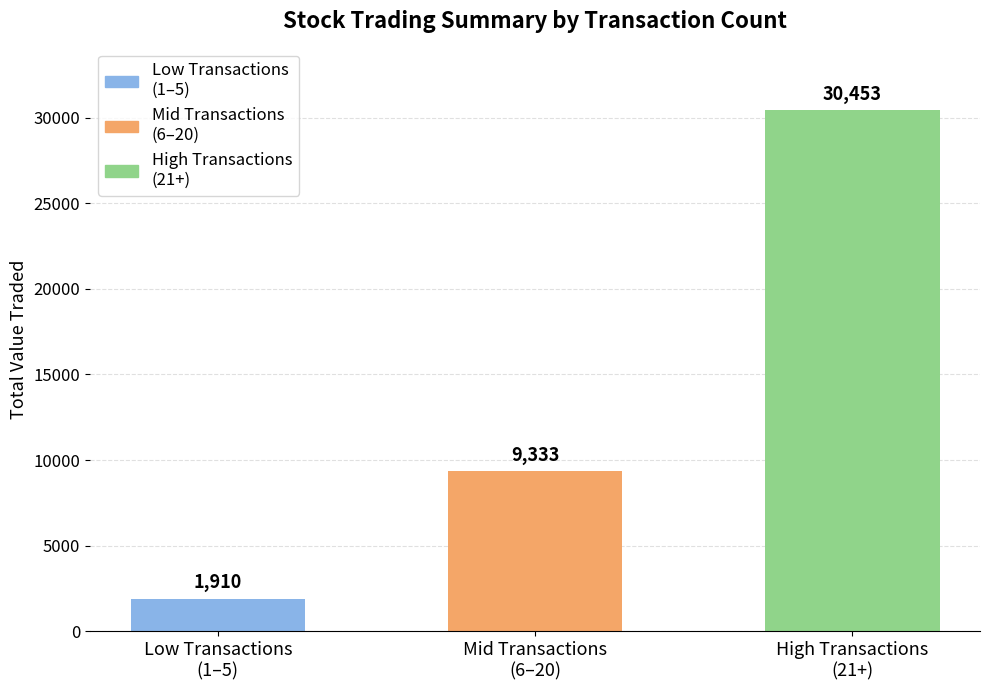

What position from the left is Mid Transactions
(6–20)?

2